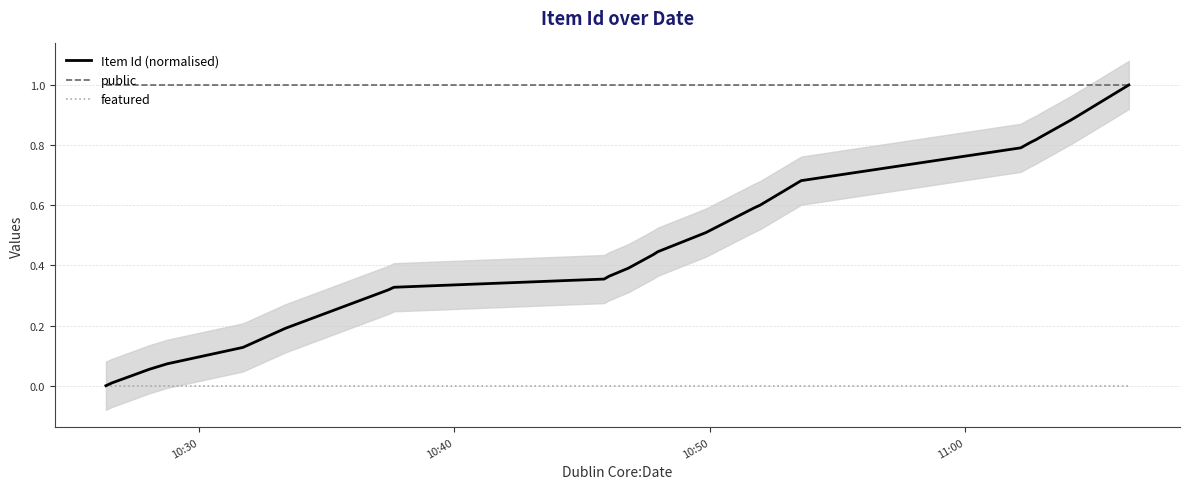

True or false: public and featured intersect in this chart.

False